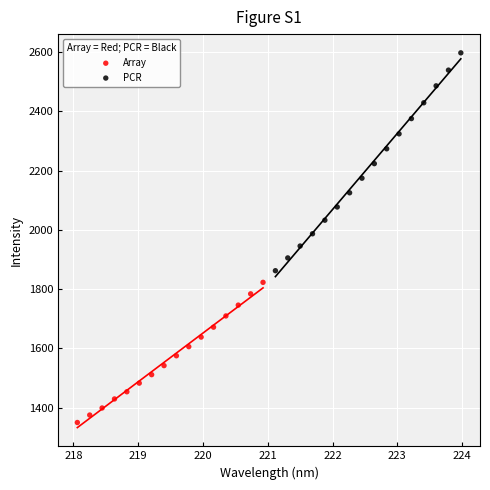

Which series contains the lowest Y value?

Array